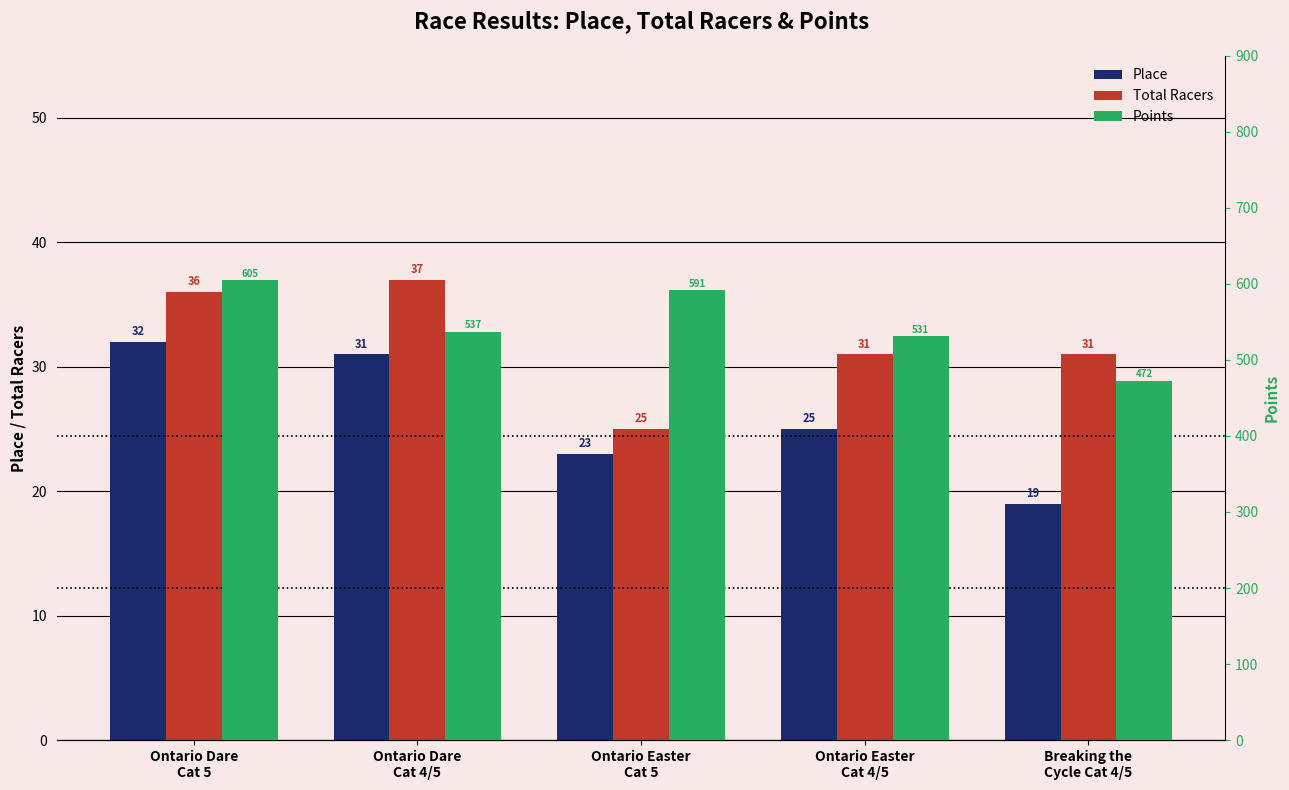

Between Ontario Dare
Cat 5 and Ontario Easter
Cat 4/5, which series saw the biggest shift?

Points